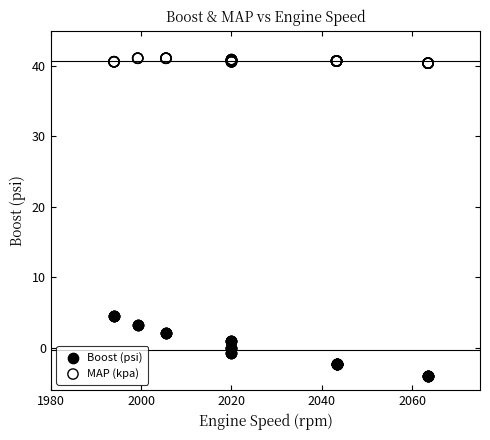

Which series has the largest Y range (max minus min)?

Boost (psi)